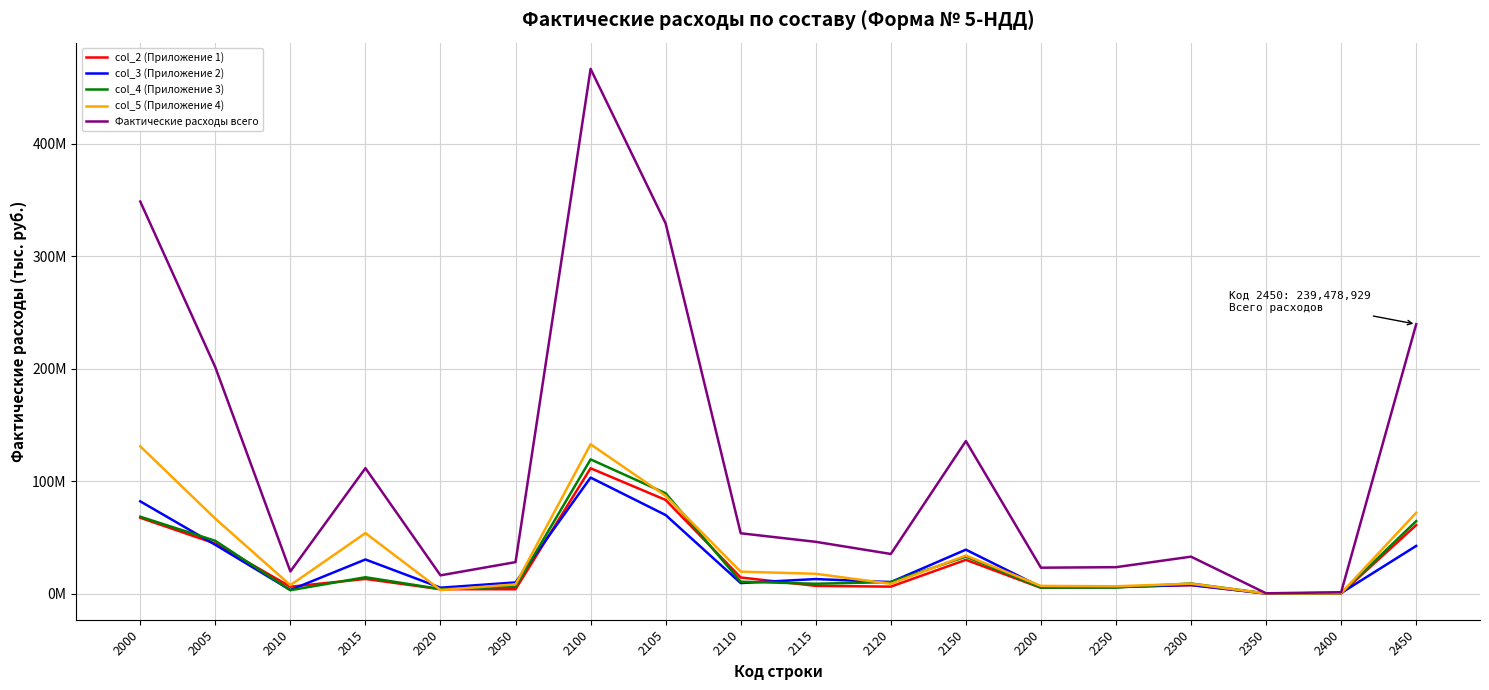

At which category does col_2 (Приложение 1) reach its first local peak?

2015